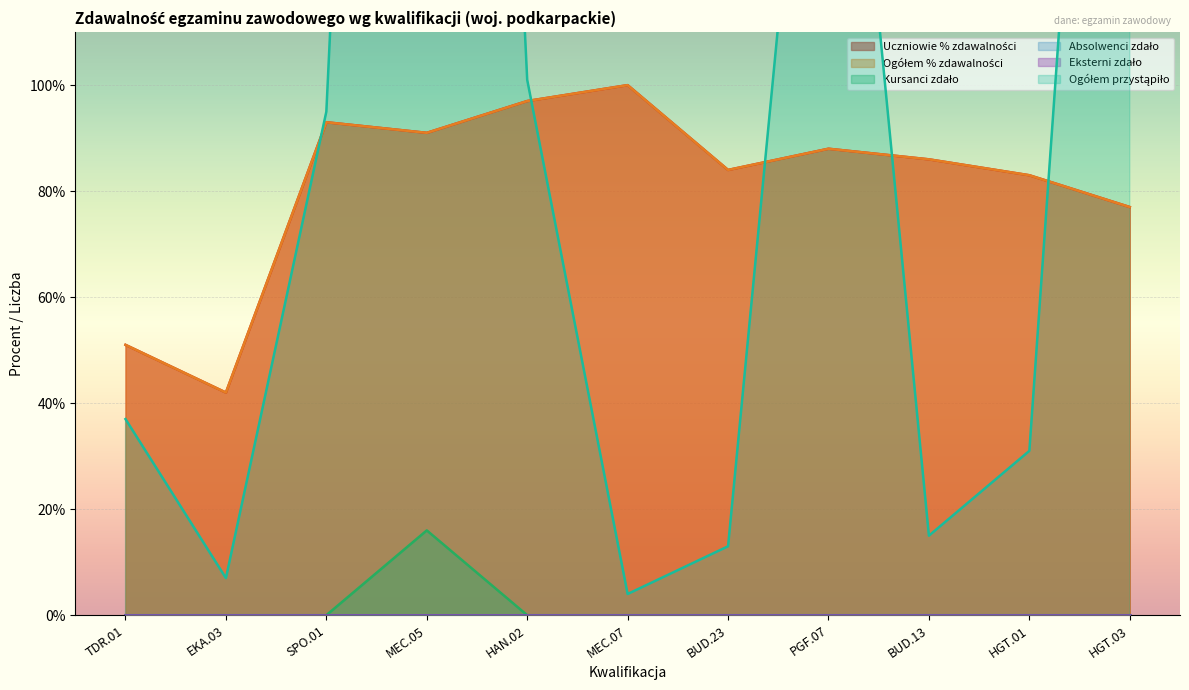

Reading left to right, what are all the values shown in this chart?

Uczniowie % zdawalności: TDR.01=51	EKA.03=42	SPO.01=93	MEC.05=91	HAN.02=97	MEC.07=100	BUD.23=84	PGF.07=88	BUD.13=86	HGT.01=83	HGT.03=77
Ogółem % zdawalności: TDR.01=51	EKA.03=42	SPO.01=93	MEC.05=91	HAN.02=97	MEC.07=100	BUD.23=84	PGF.07=88	BUD.13=86	HGT.01=83	HGT.03=77
Kursanci zdało: TDR.01=0	EKA.03=0	SPO.01=0	MEC.05=16	HAN.02=0	MEC.07=0	BUD.23=0	PGF.07=0	BUD.13=0	HGT.01=0	HGT.03=0
Ogółem przystąpiło: TDR.01=37	EKA.03=7	SPO.01=95	MEC.05=496	HAN.02=101	MEC.07=4	BUD.23=13	PGF.07=210	BUD.13=15	HGT.01=31	HGT.03=299